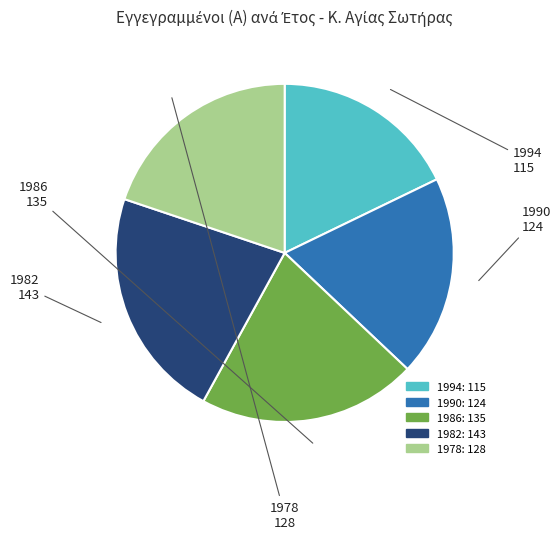

Is 1978 the majority of the pie?

No